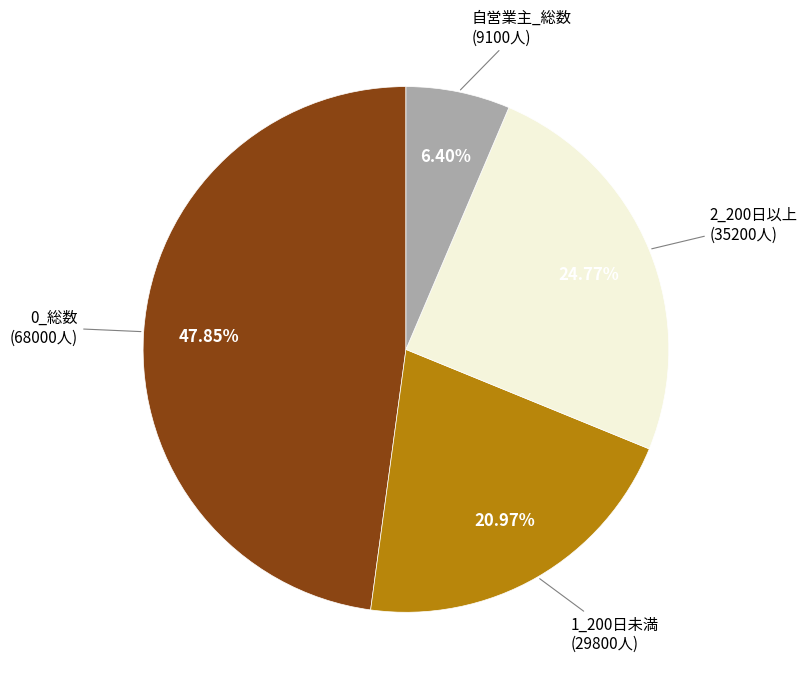

What is the largest slice in the pie chart?

0_総数 (68000人)